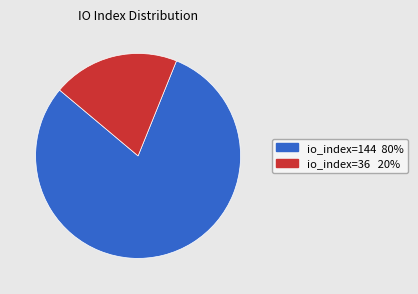

True or false: io_index=144 accounts for 88% of the total.

False